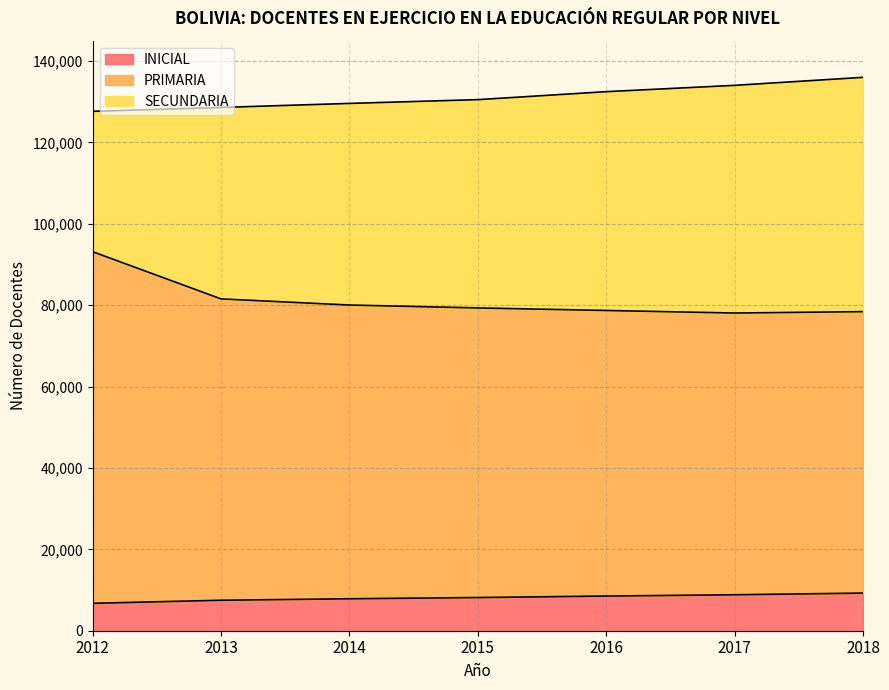

True or false: PRIMARIA and INICIAL cross at least once.

False